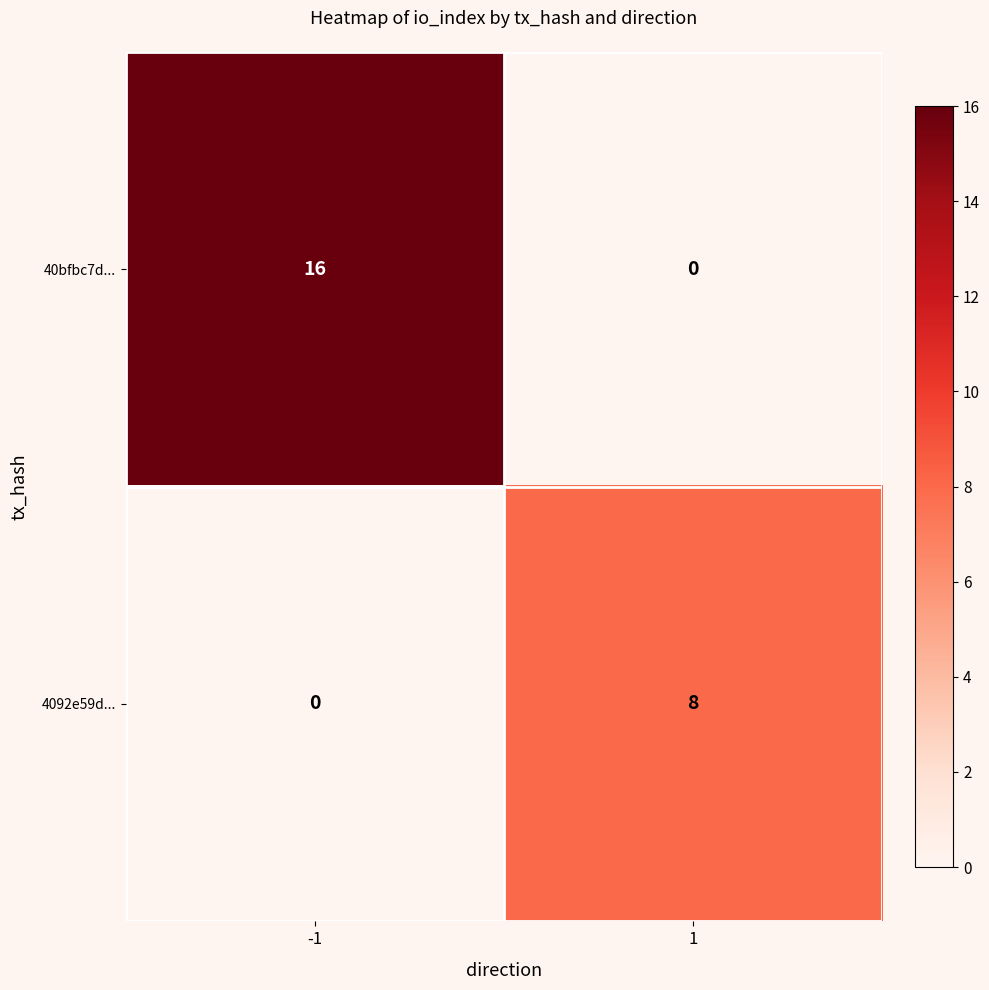

At how many categories does at least one series exceed 5?

2